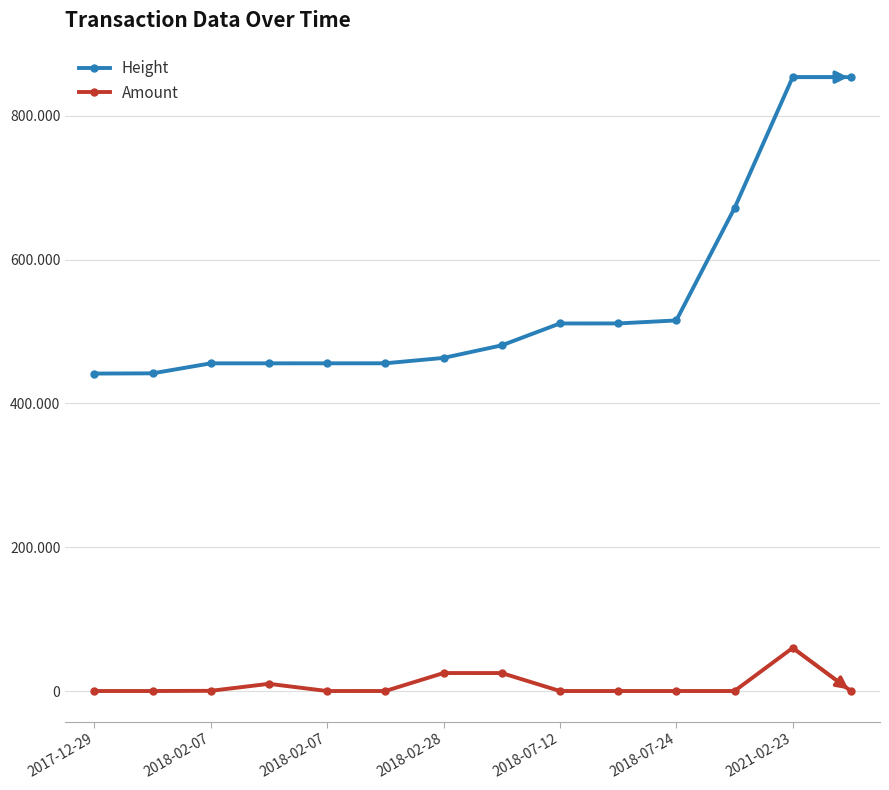

True or false: Height and Amount cross at least once.

False